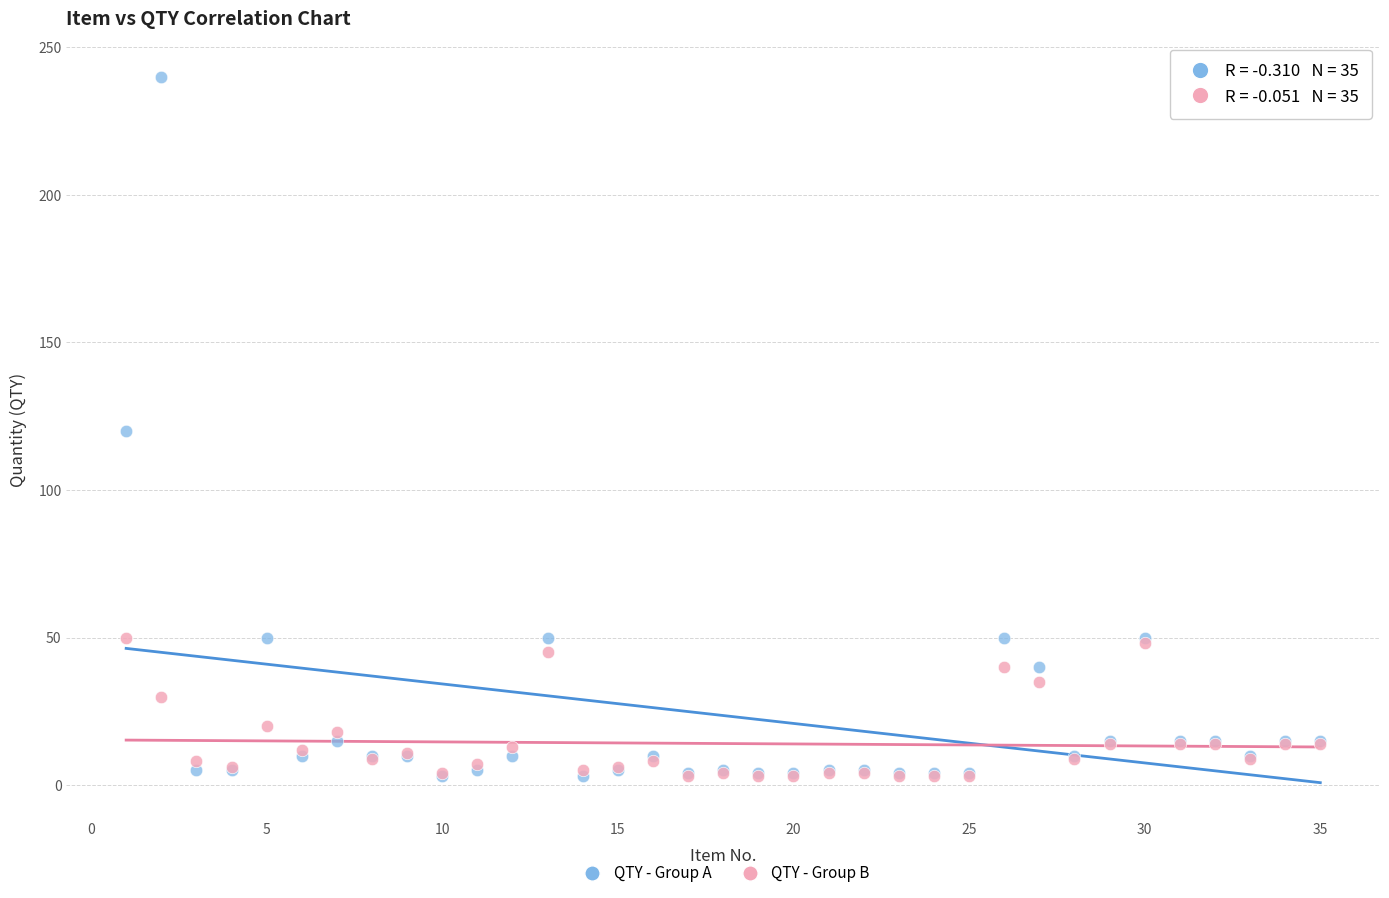

What are all the series names shown in the legend?

QTY - Group A, QTY - Group B